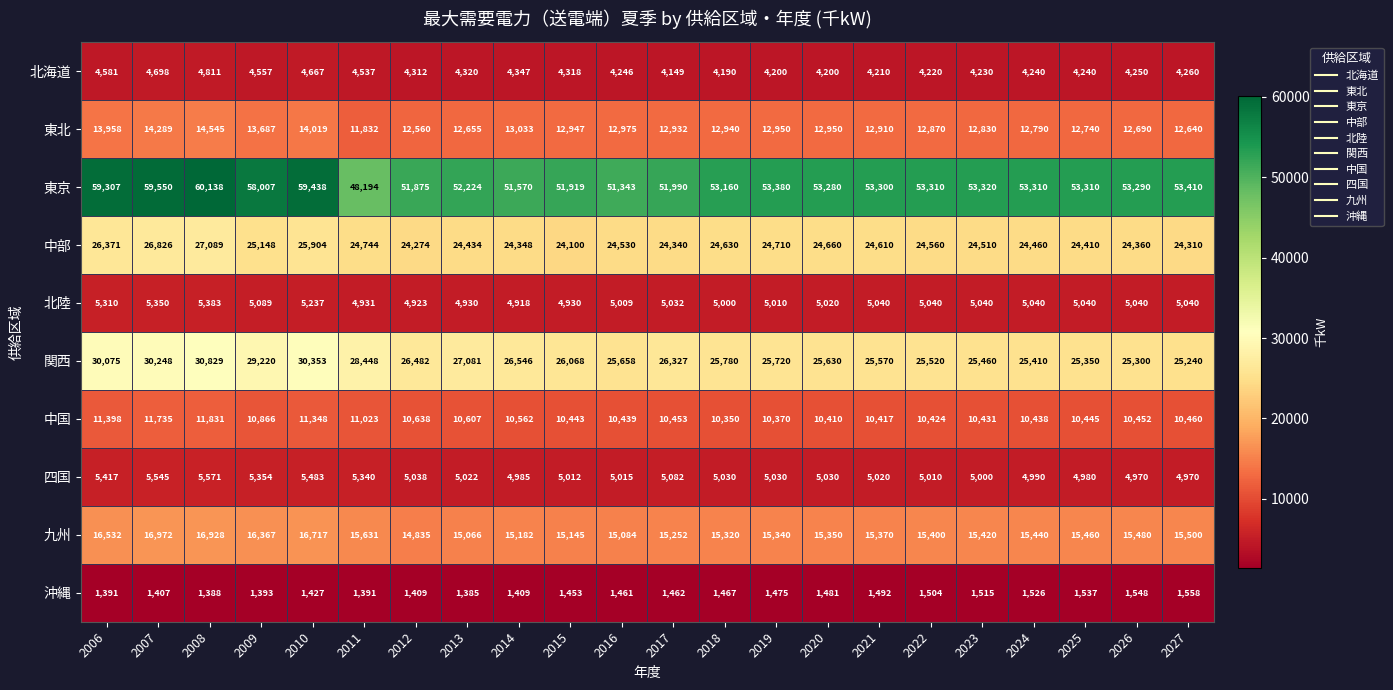

Which series has the widest spread of values?

東京